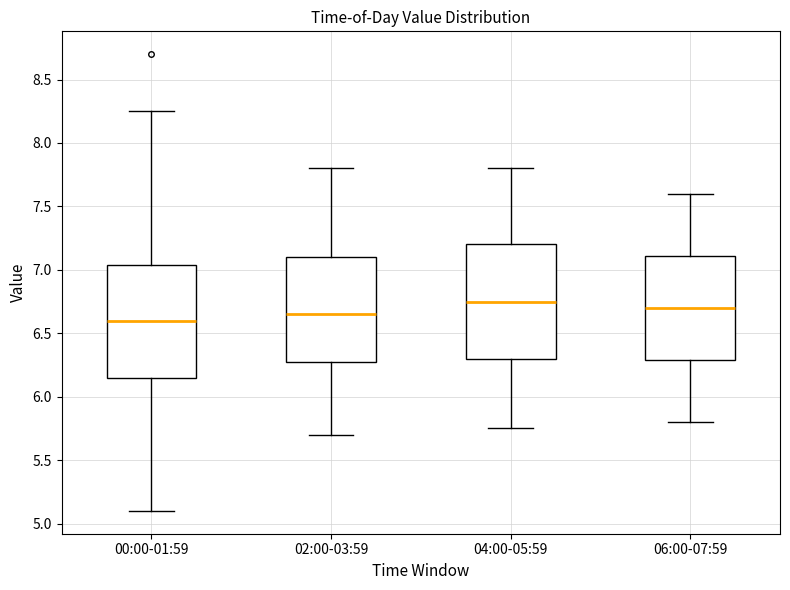

Where does the median line of the box for 06:00-07:59 sit on the y-axis? The values are not printed on the chart, so give them approximately, as read against the axis.

6.70